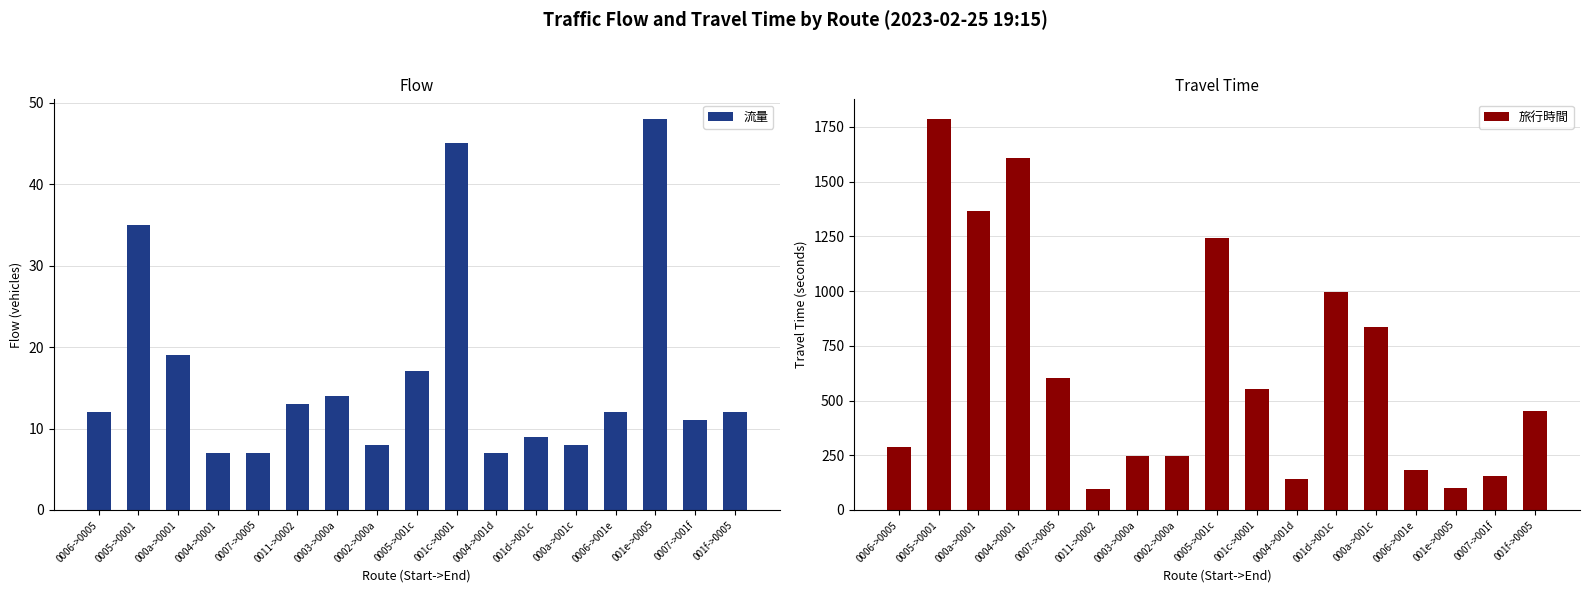

What is the difference between the maximum and second lowest values in the 流量 series?

41